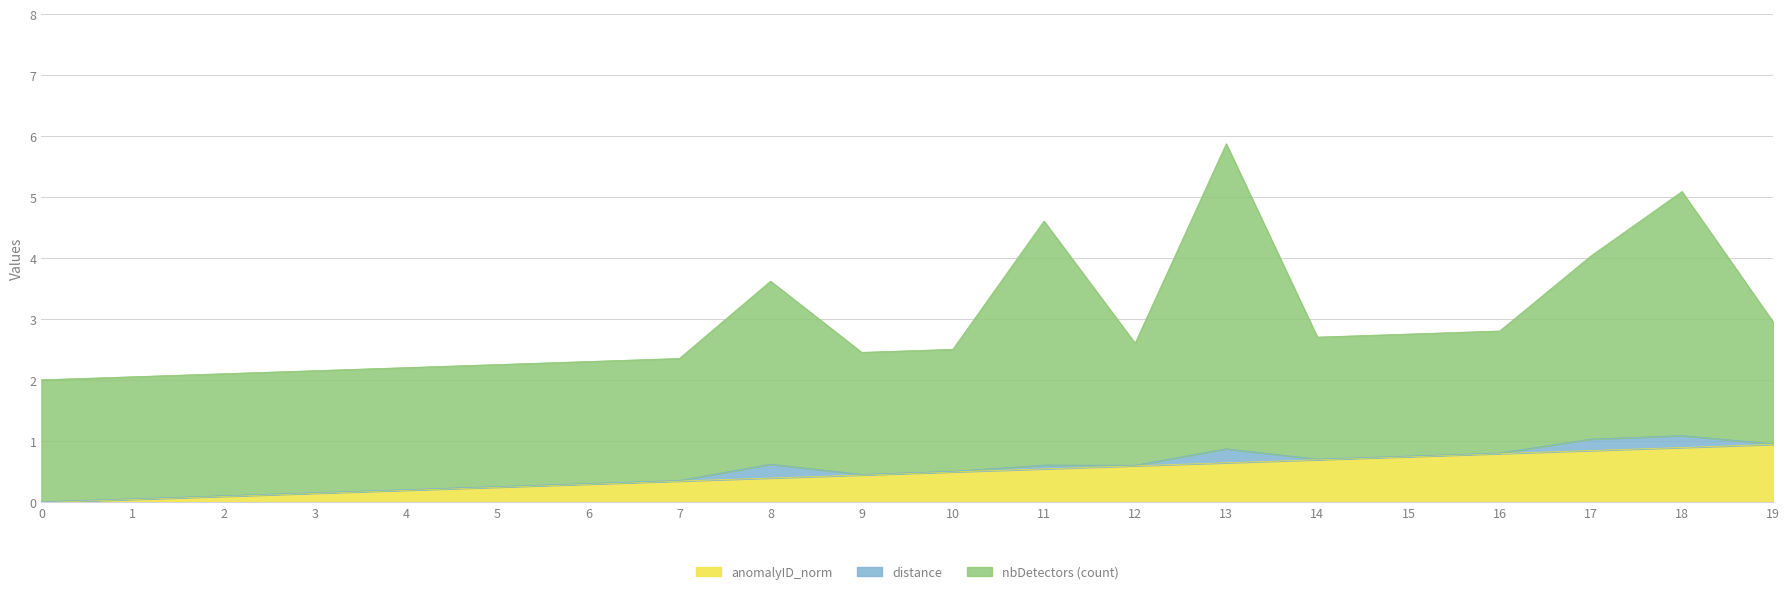

Is the value of distance at 15 greater than the value of anomalyID_norm at 18?

No